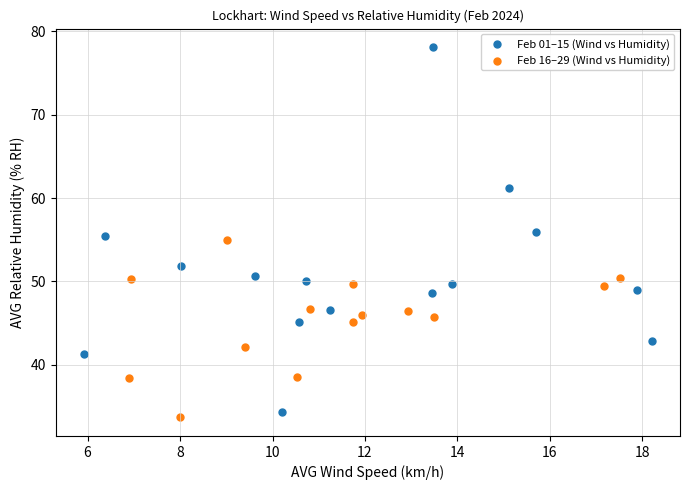

Which series contains the highest Y value?

Feb 01–15 (Wind vs Humidity)